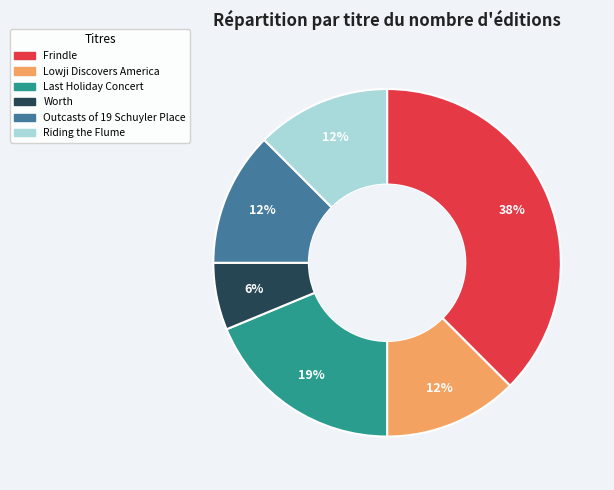

Which slice is the largest?

Frindle